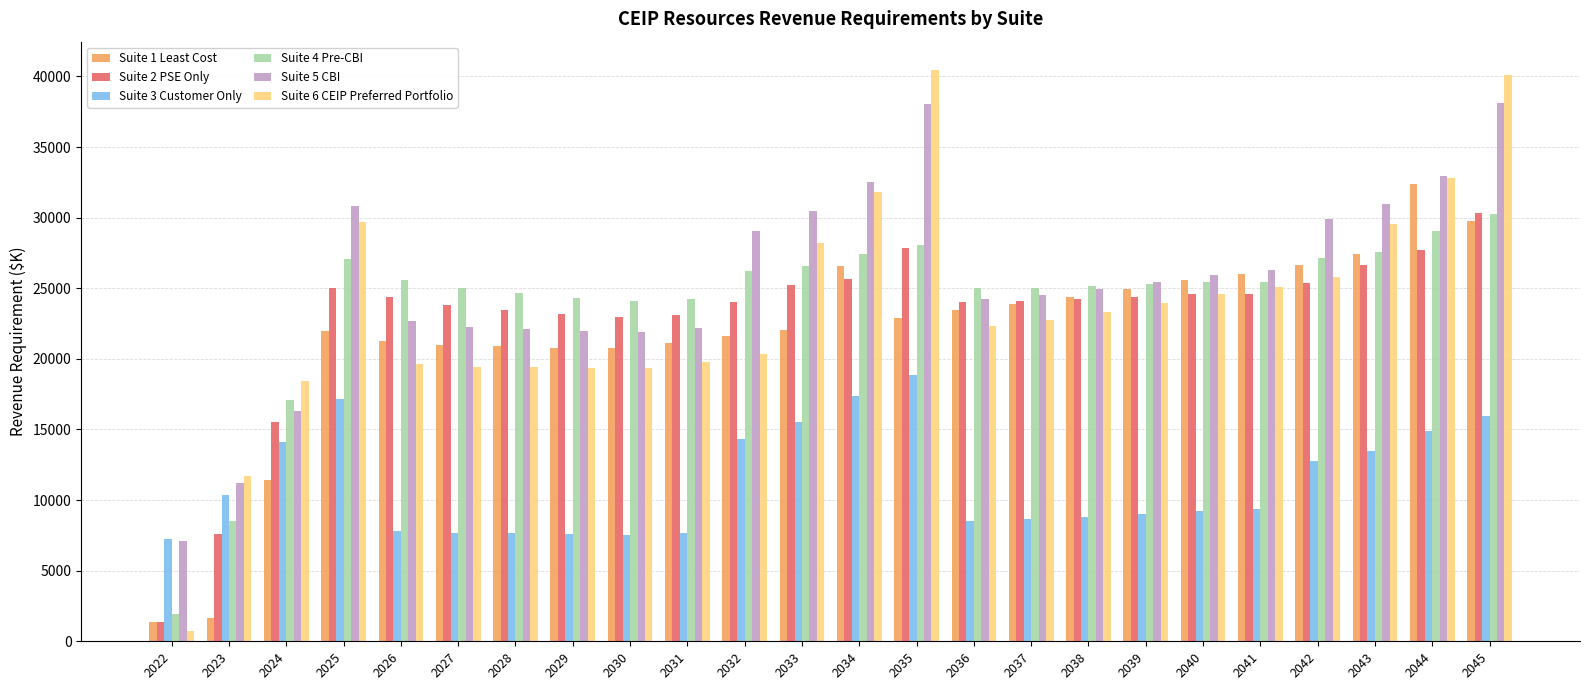

Which series has the largest range (max minus min)?

Suite 6 CEIP Preferred Portfolio